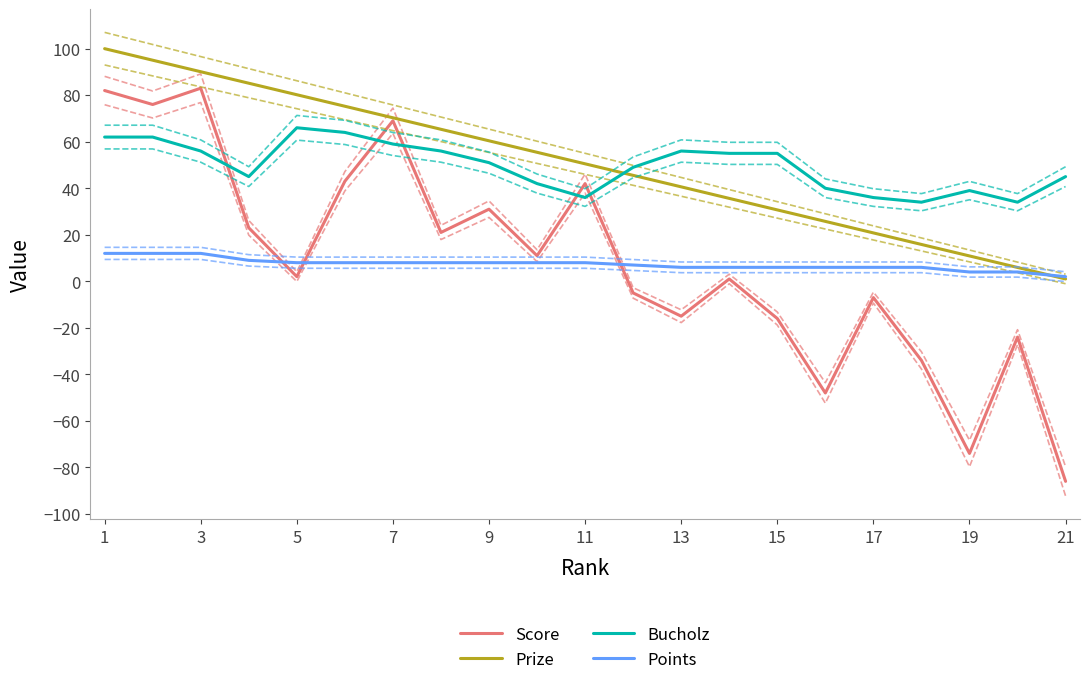

List the series in order of their peak value, highest first.

Prize, Score, Bucholz, Points